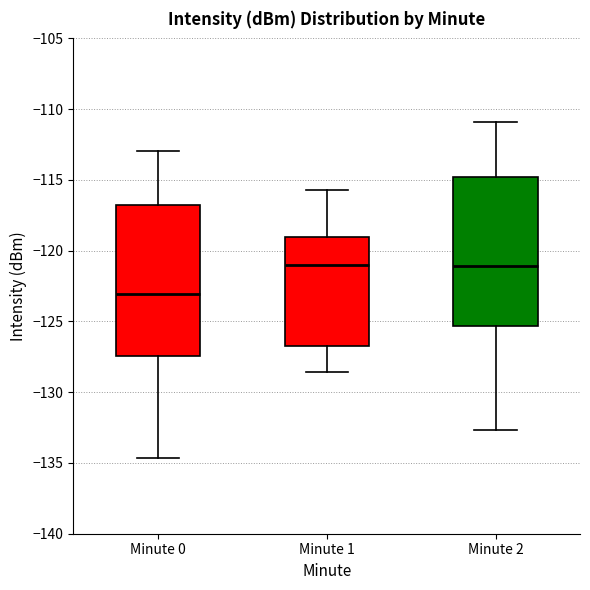

Reading left to right, read every box against the y-axis: the position of its median line, the range the box covers, and the ends of its whiskers. The values are not printed on the chart, so give them approximately, as read against the axis.

Minute 0: median -123.0, box -127.5 to -117.0, whiskers -134.5 to -113.0
Minute 1: median -121.0, box -126.5 to -119.0, whiskers -128.5 to -115.5
Minute 2: median -121.0, box -125.5 to -115.0, whiskers -132.5 to -111.0